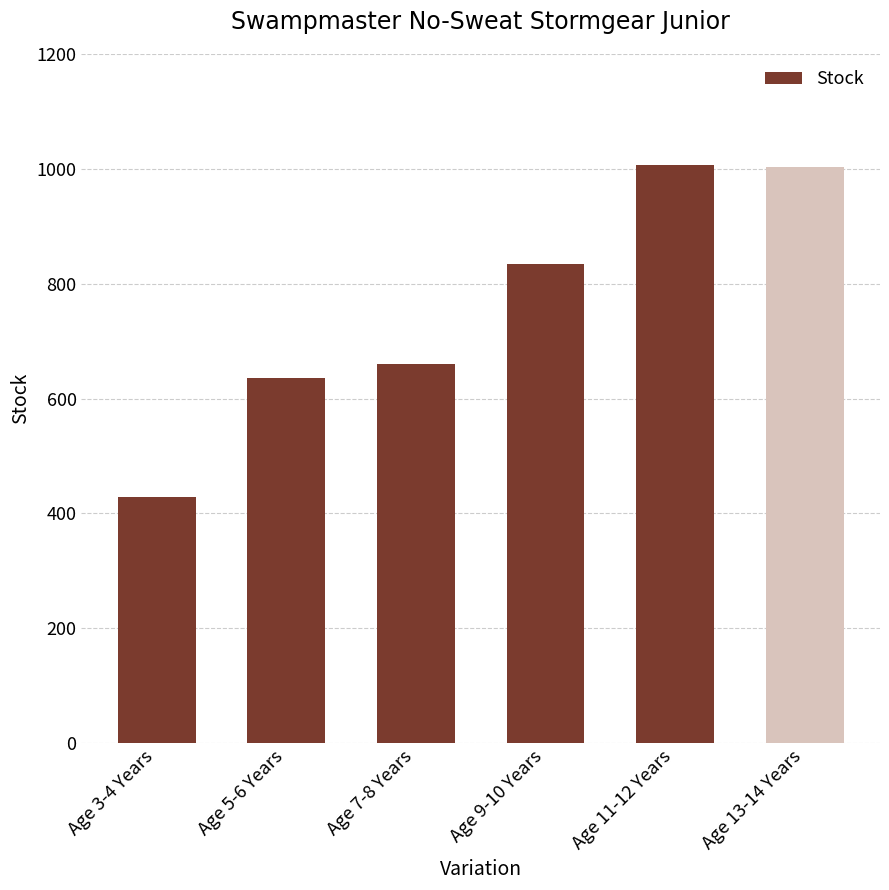

How many data points are less than 834?

3